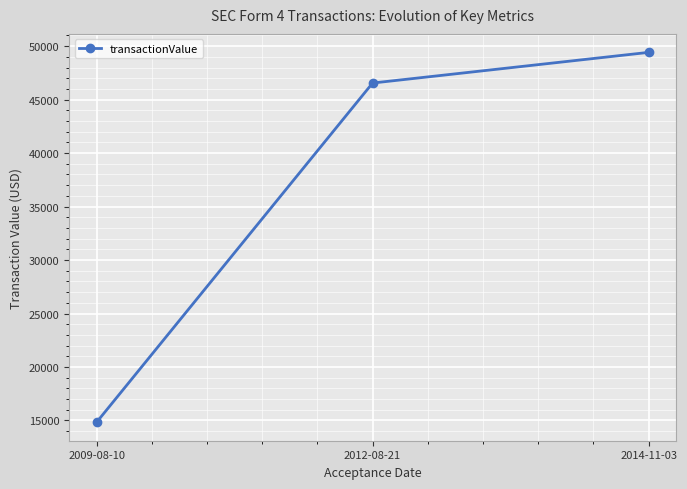

What is the label of the 2nd point from the right?

2012-08-21